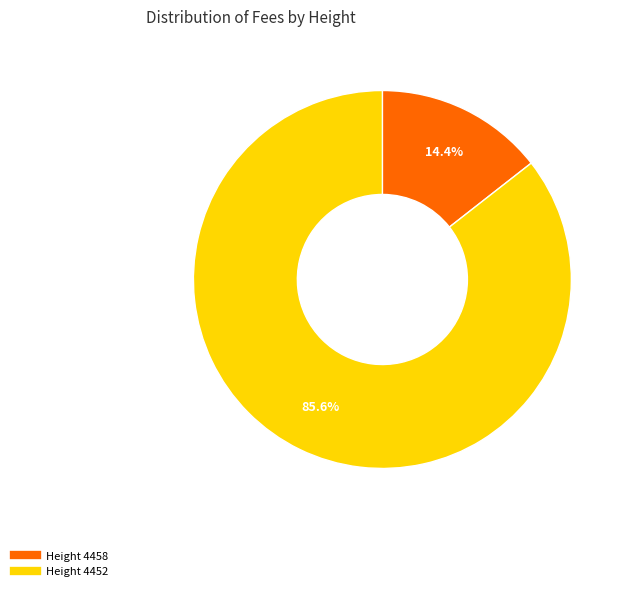

Is there a majority slice in this chart?

Yes